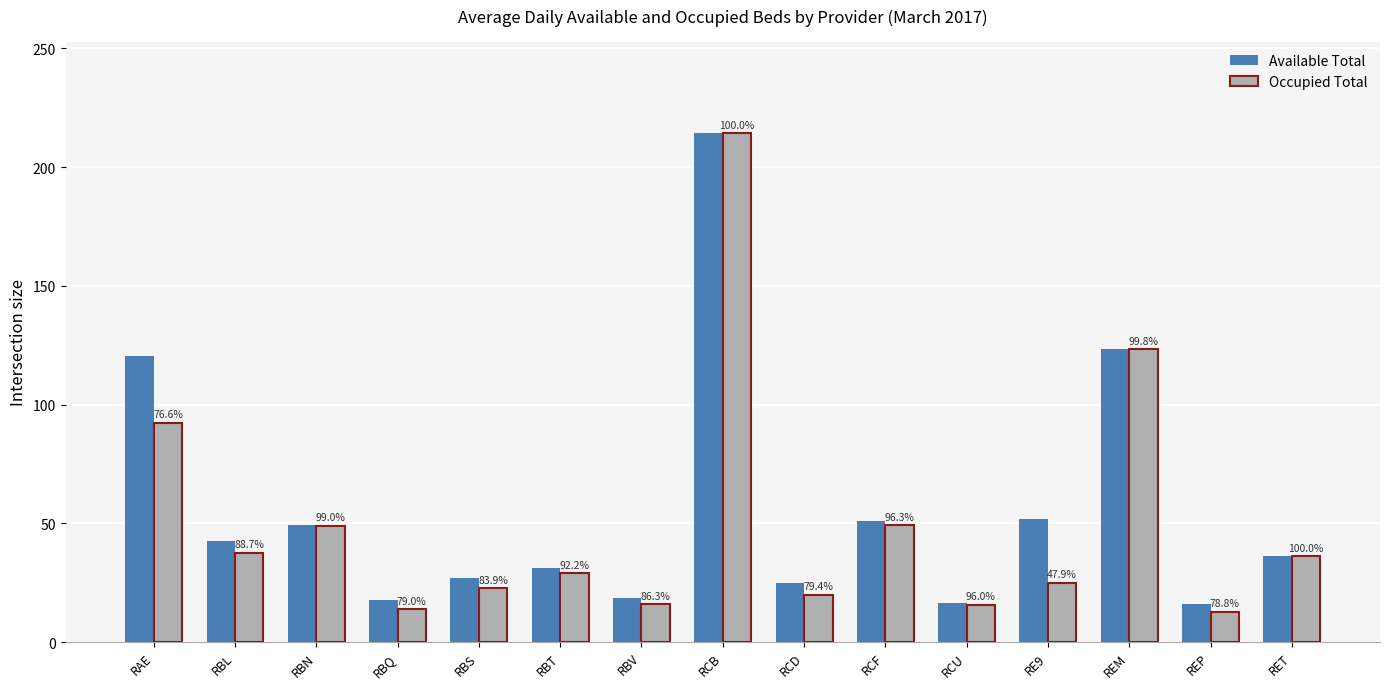

How many bars are there in each group?

2